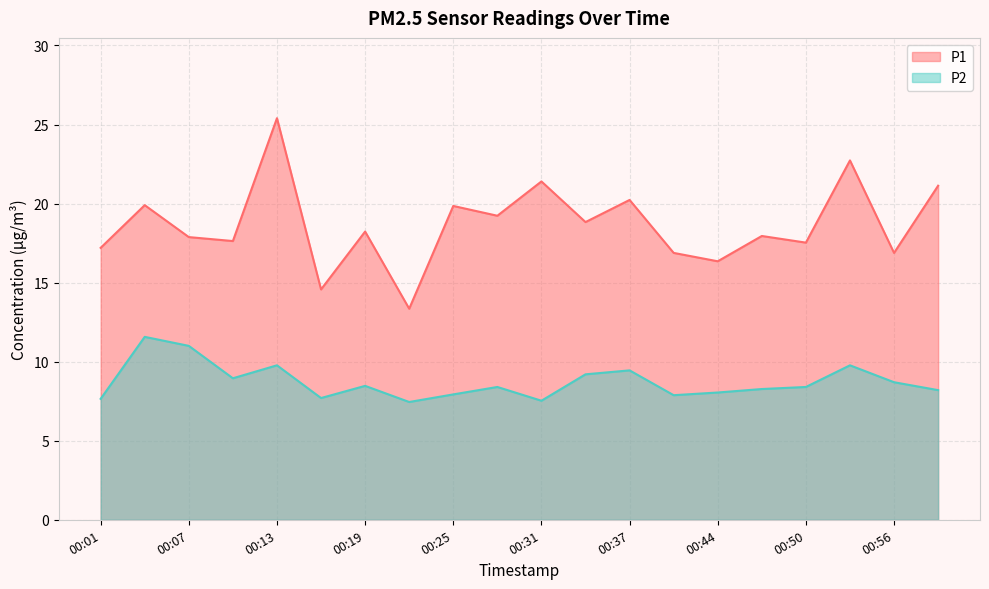

What is the average value of the P1 series?

18.7